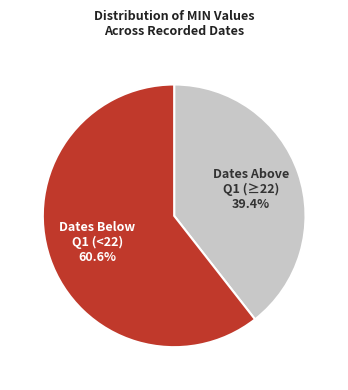

Does any single category account for the majority?

Yes